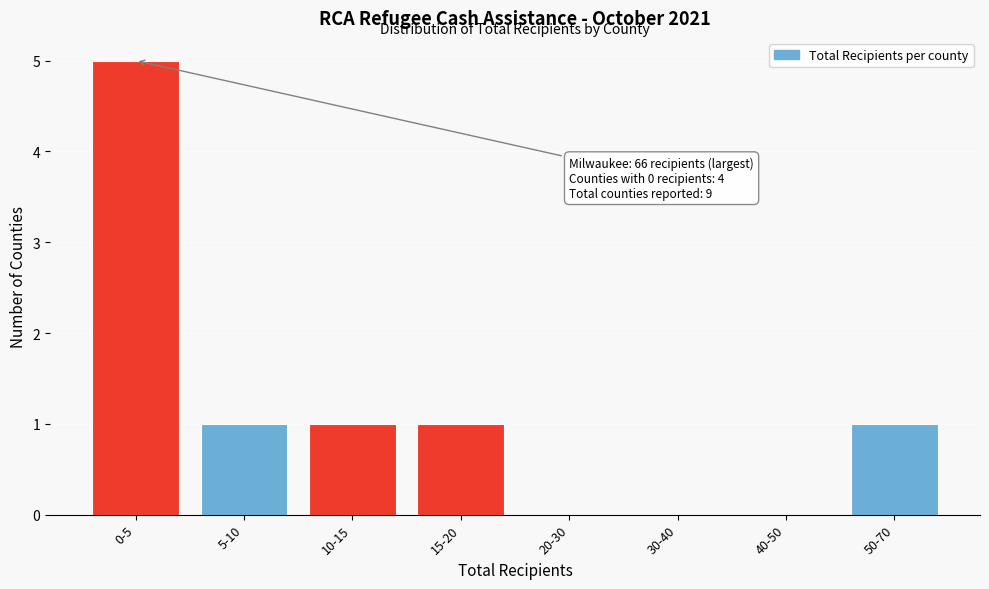

Reading right to left, transcribe all the data shown in this chart.

50-70=1	40-50=0	30-40=0	20-30=0	15-20=1	10-15=1	5-10=1	0-5=5